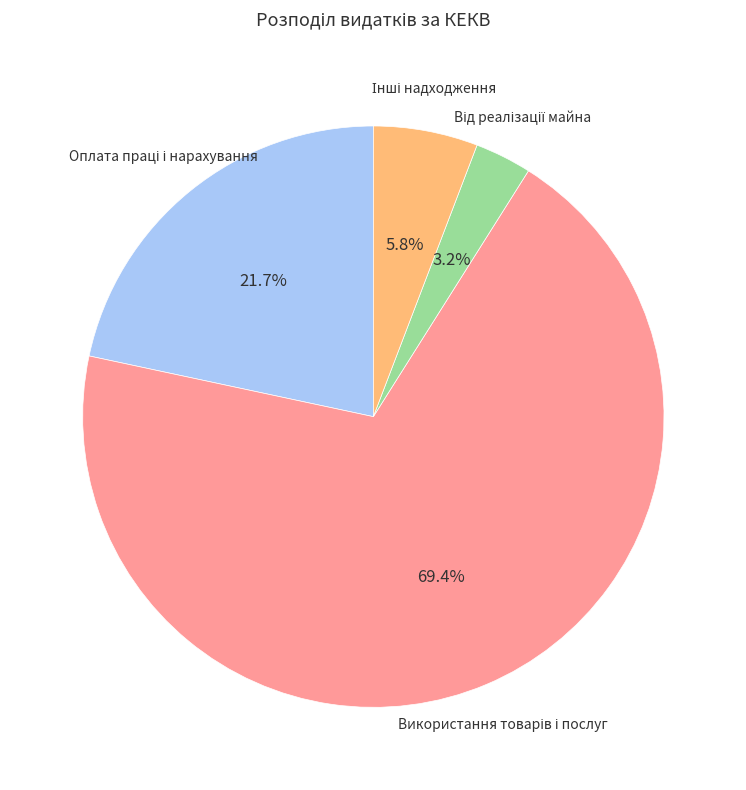

Does any single category account for the majority?

Yes